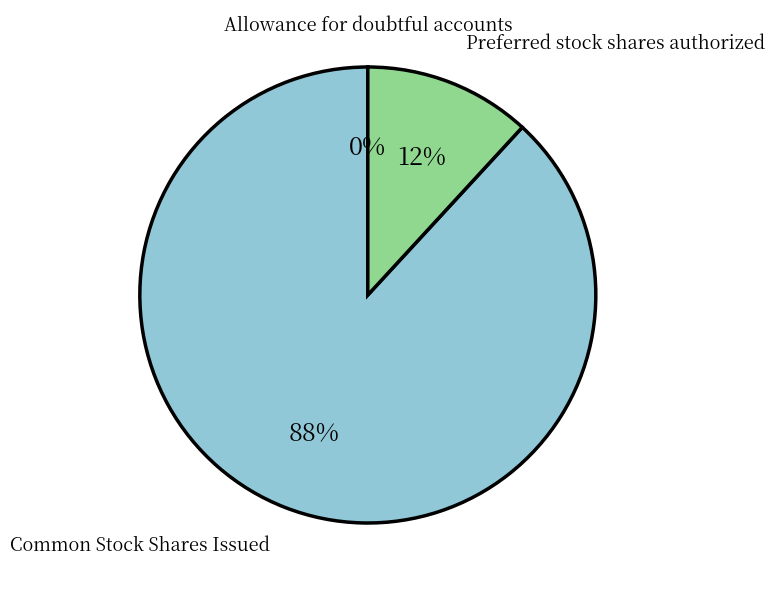

Is there any slice that represents more than half of the pie?

Yes